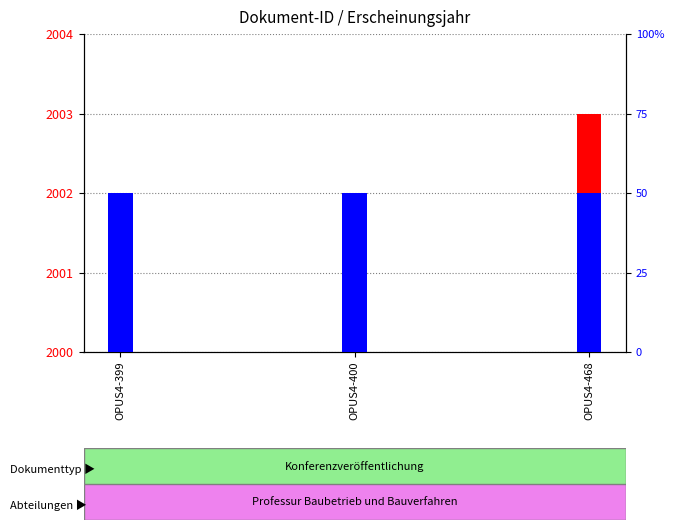

Rank the series by their maximum value, from highest to lowest.

Erscheinungsjahr, Dokumenttyp-Rang